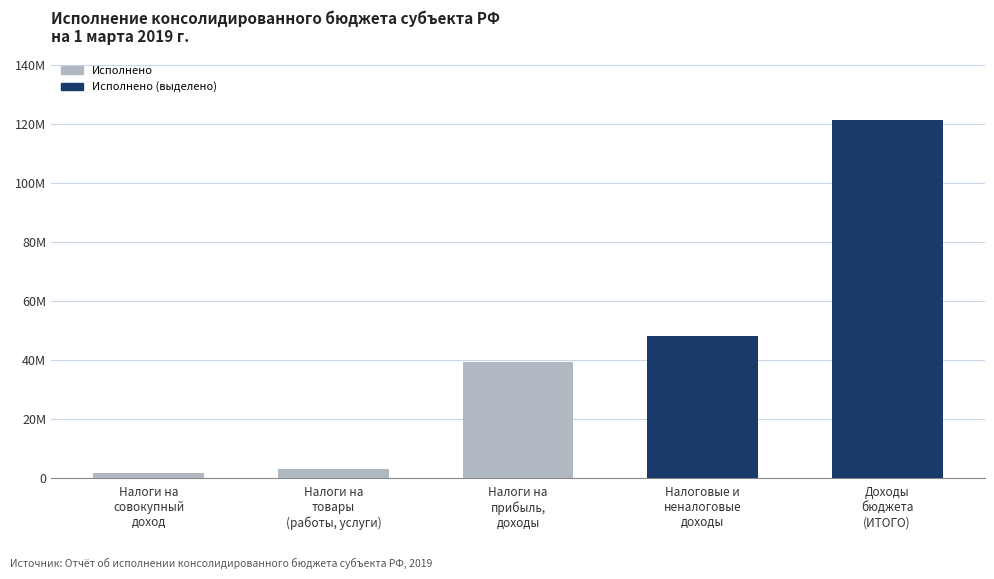

What is the minimum value shown in the chart?

1614586.2